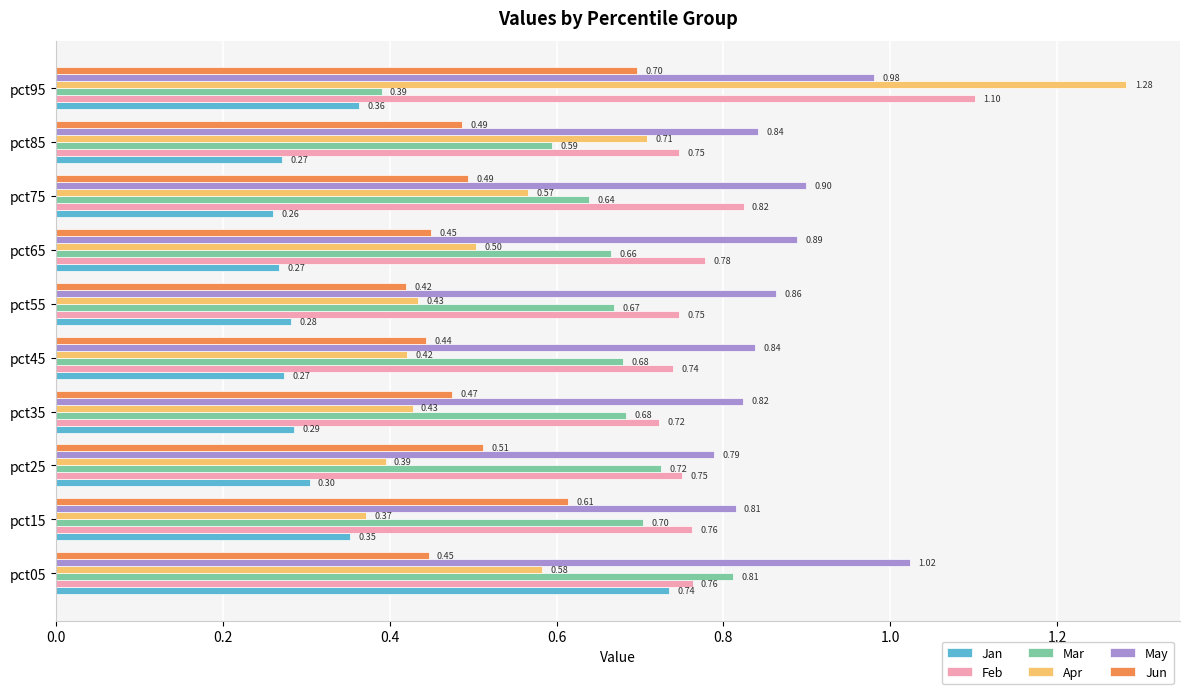

How many Apr values are between 0 and 1?

9